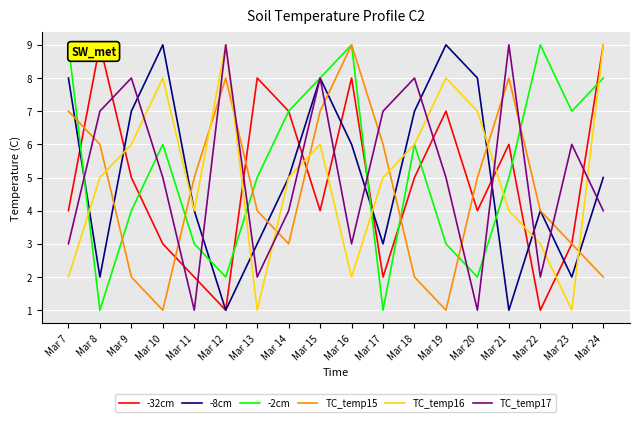

Between Mar 12 and Mar 13, which series saw the biggest shift?

TC_temp16